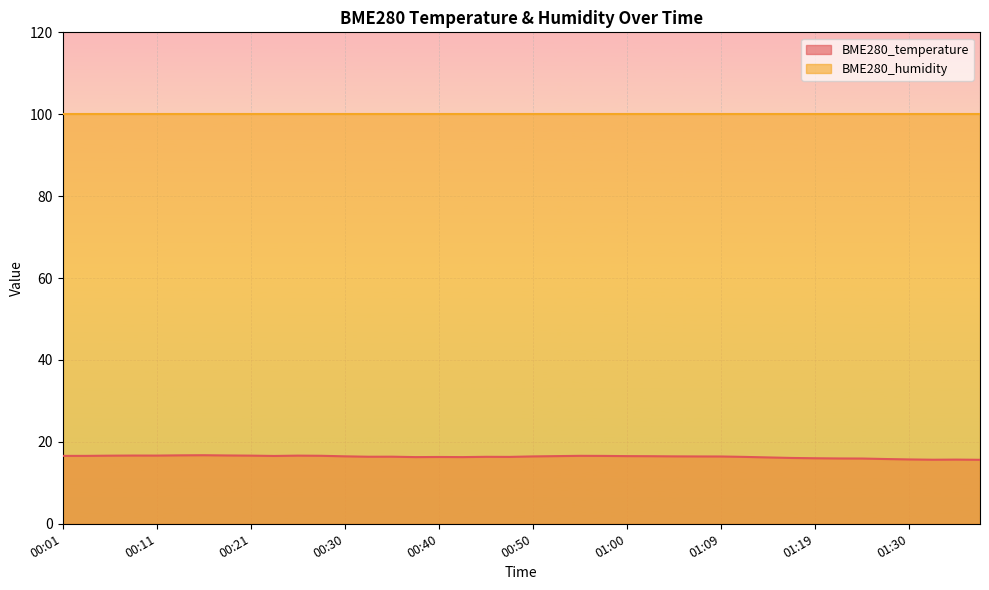

Reading left to right, extract all data points from this chart.

00:01=16.6	00:04=16.6	00:06=16.6	00:08=16.7	00:11=16.6	00:13=16.7	00:16=16.7	00:18=16.7	00:21=16.6	00:23=16.6	00:25=16.6	00:28=16.6	00:30=16.5	00:33=16.4	00:35=16.4	00:38=16.3	00:40=16.3	00:43=16.3	00:45=16.4	00:47=16.3	00:50=16.4	00:52=16.5	00:55=16.6	00:57=16.6	01:00=16.5	01:02=16.5	01:04=16.5	01:07=16.4	01:09=16.4	01:12=16.3	01:14=16.2	01:17=16.1	01:19=16.0	01:22=15.9	01:24=15.9	01:27=15.8	01:30=15.7	01:32=15.6	01:35=15.7	01:37=15.6